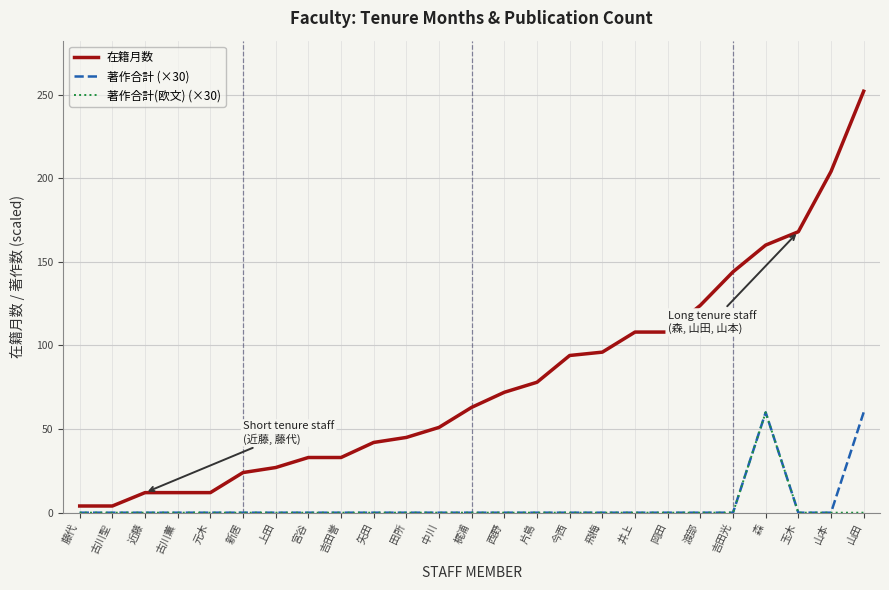

What position from the right is 上田?

19